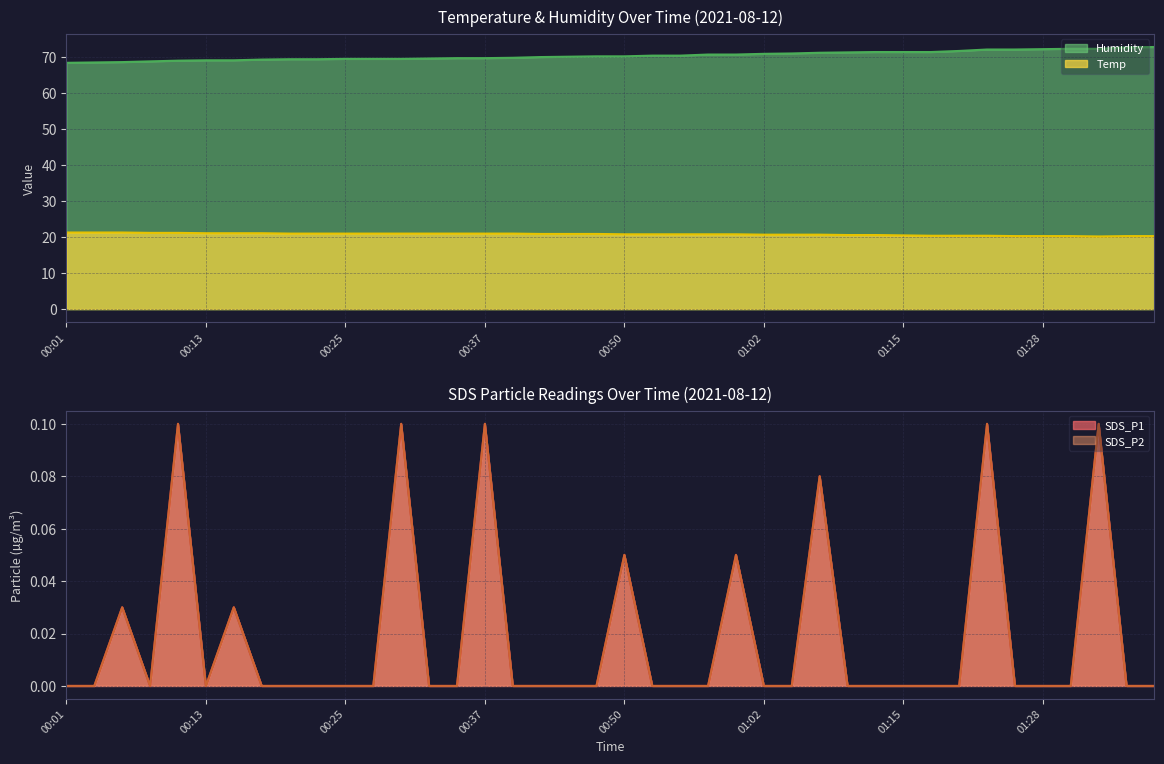

At which label is SDS_P1 closest to 0?

00:01